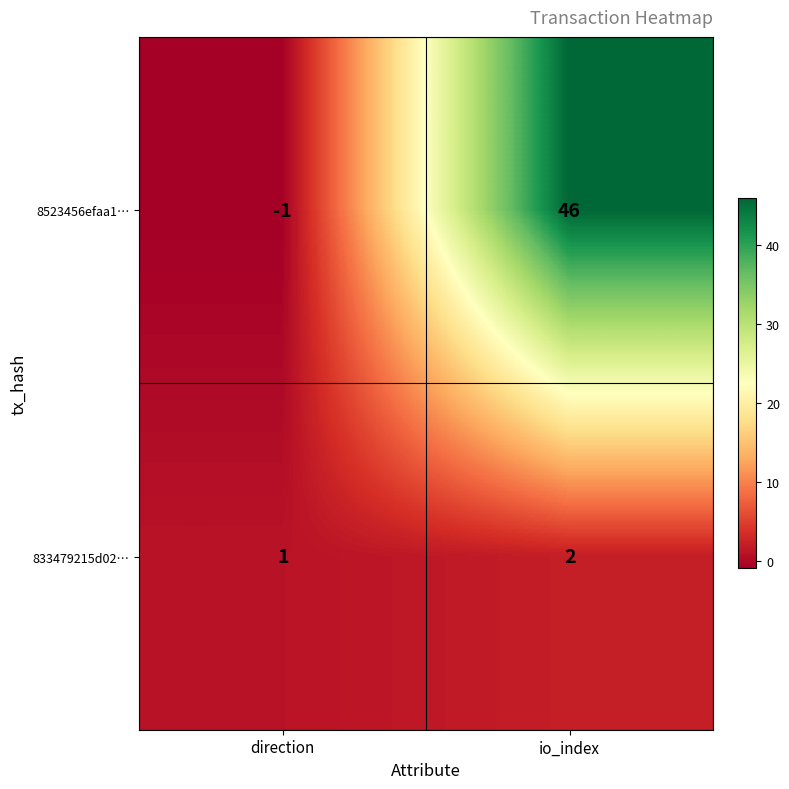

Is it true that 8523456efaa1… equals 23 at io_index?

False